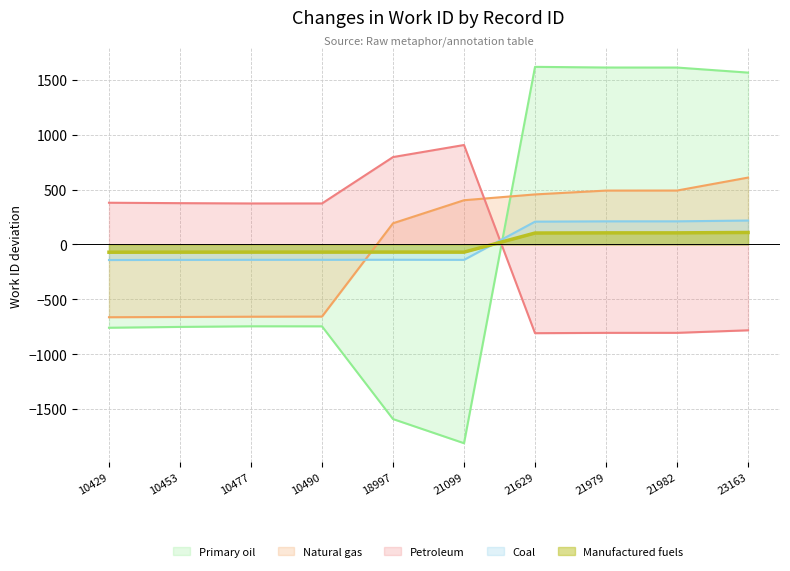

Read the work_id value at 10429.

-142.4